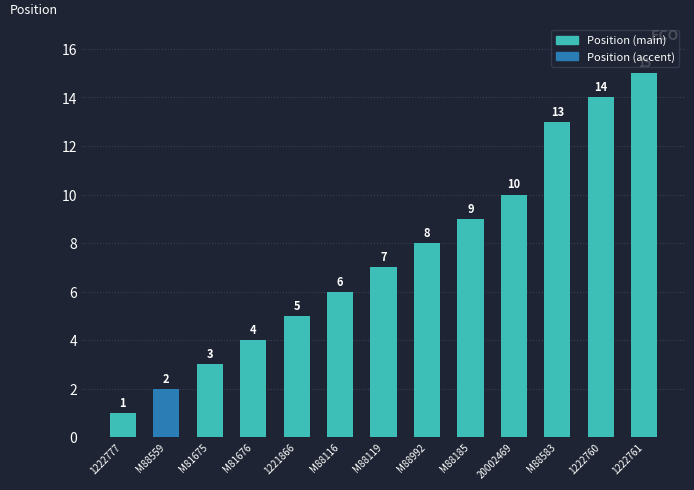

List the labels in order of value, largest first.

1222761, 1222760, M88583, 20002469, M88185, M88992, M88119, M88116, 1221866, M81676, M81675, M88559, 1222777